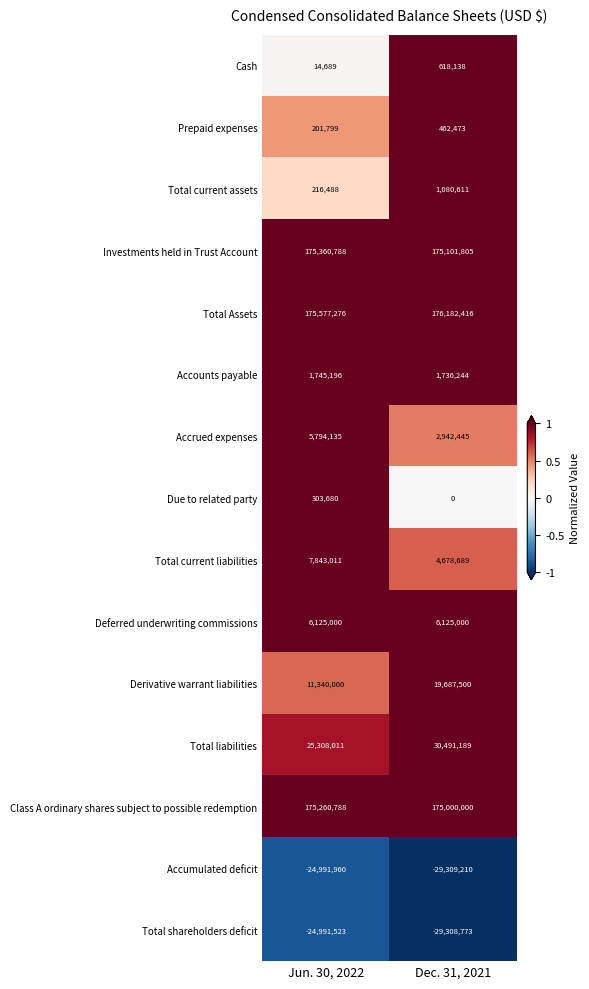

The value of Derivative warrant liabilities at Dec. 31, 2021 is 28444271. True or false?

False